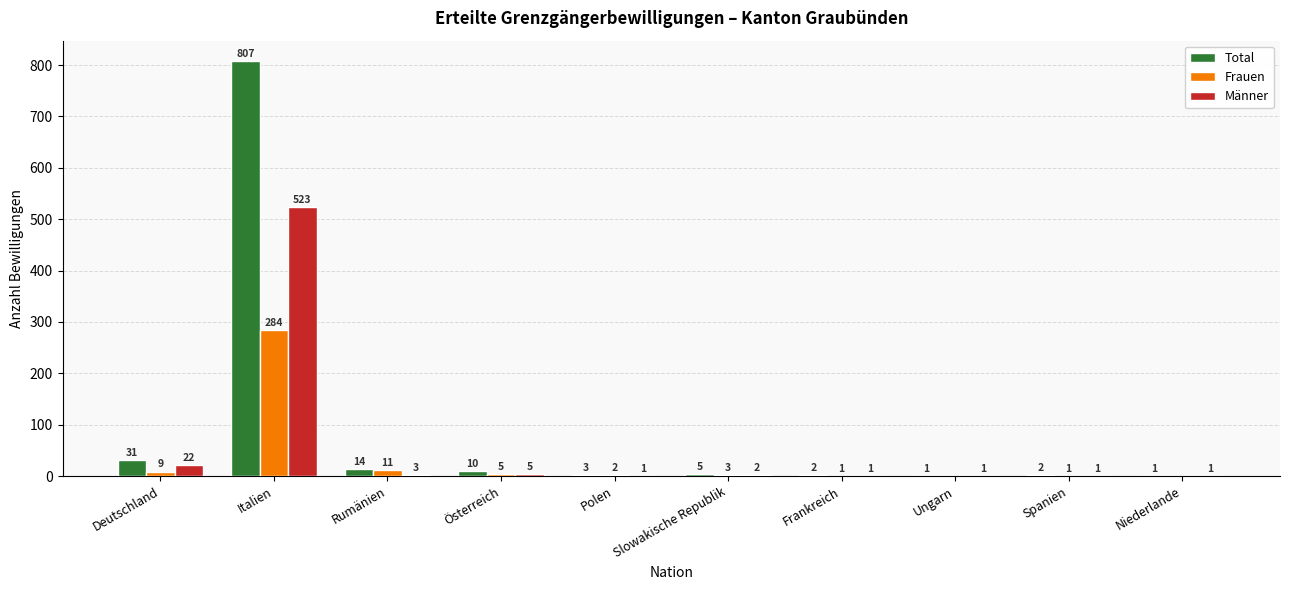

How many positive values does the Frauen series have?

8